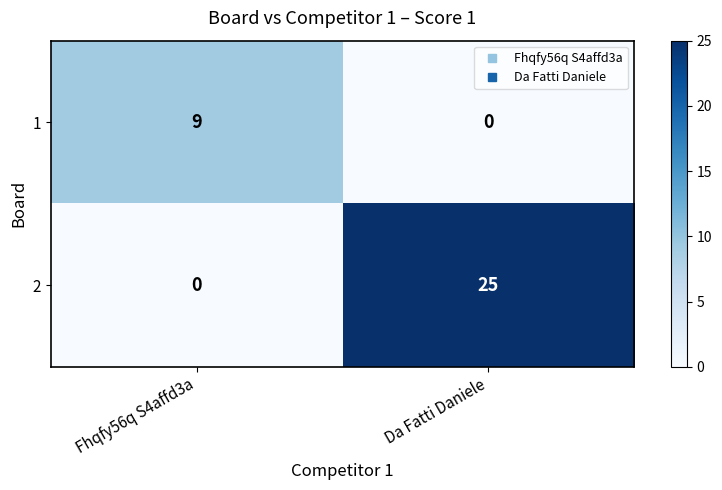

What is the spread (max minus min) of values at Fhqfy56q S4affd3a?

9